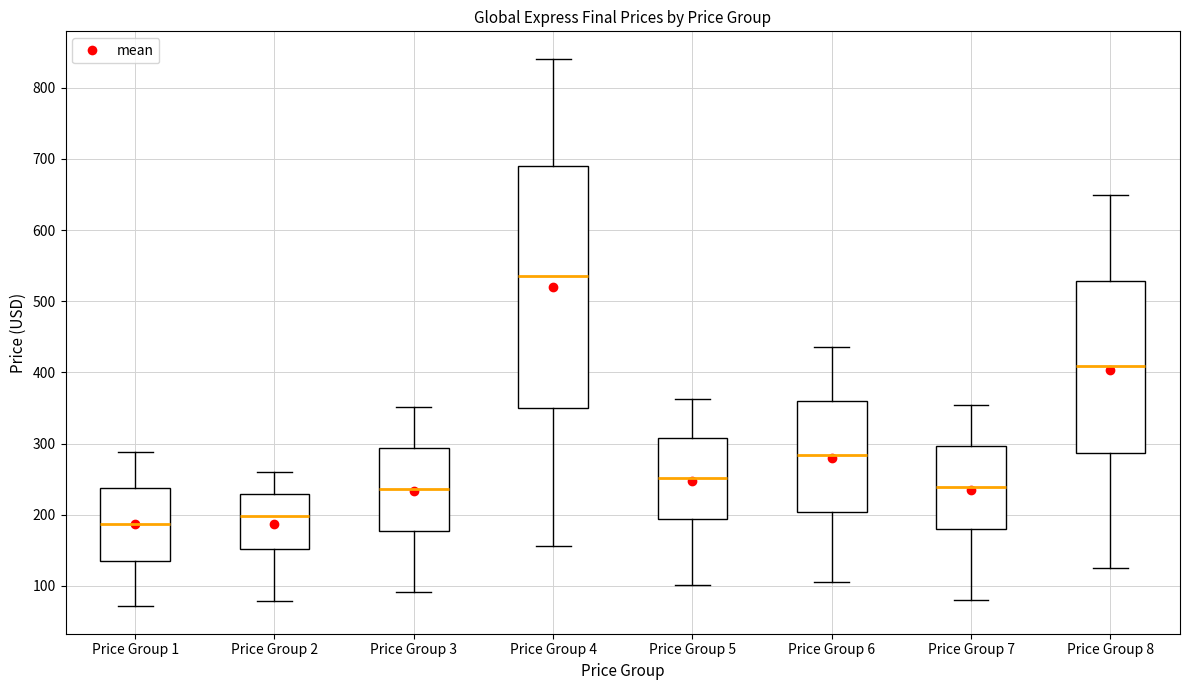

Reading left to right, read every box against the y-axis: the position of its median line, the range the box covers, and the ends of its whiskers. The values are not printed on the chart, so give them approximately, as read against the axis.

Price Group 1: median 190, box 140 to 240, whiskers 70 to 290
Price Group 2: median 200, box 150 to 230, whiskers 80 to 260
Price Group 3: median 240, box 180 to 290, whiskers 90 to 350
Price Group 4: median 540, box 350 to 690, whiskers 160 to 840
Price Group 5: median 250, box 190 to 310, whiskers 100 to 360
Price Group 6: median 280, box 200 to 360, whiskers 110 to 440
Price Group 7: median 240, box 180 to 300, whiskers 80 to 350
Price Group 8: median 410, box 290 to 530, whiskers 130 to 650